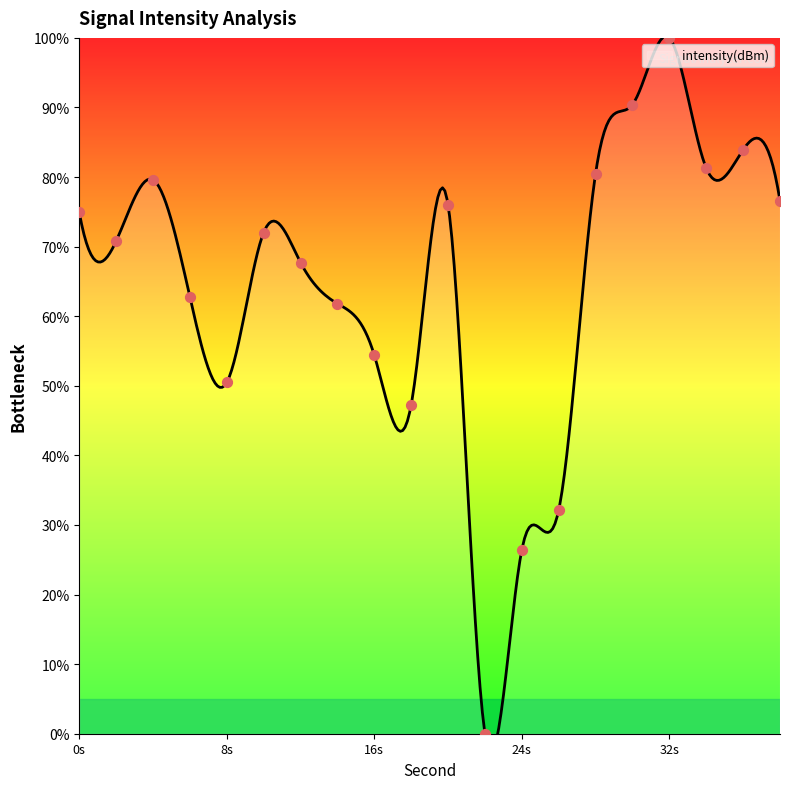

Approximately how many times larger is the value at 36 compared to 6?

1.3